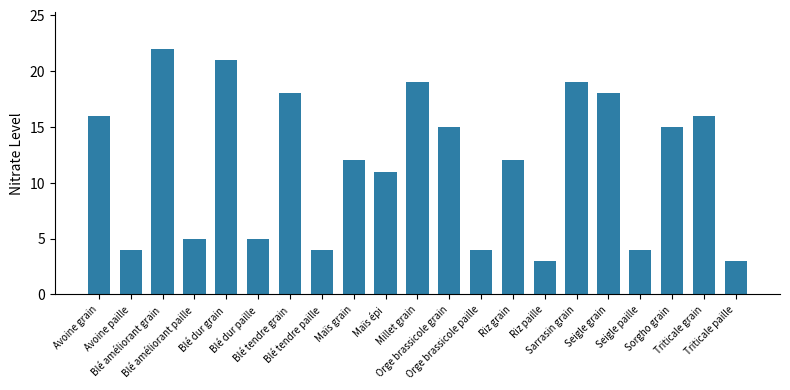

What is the average value?

12